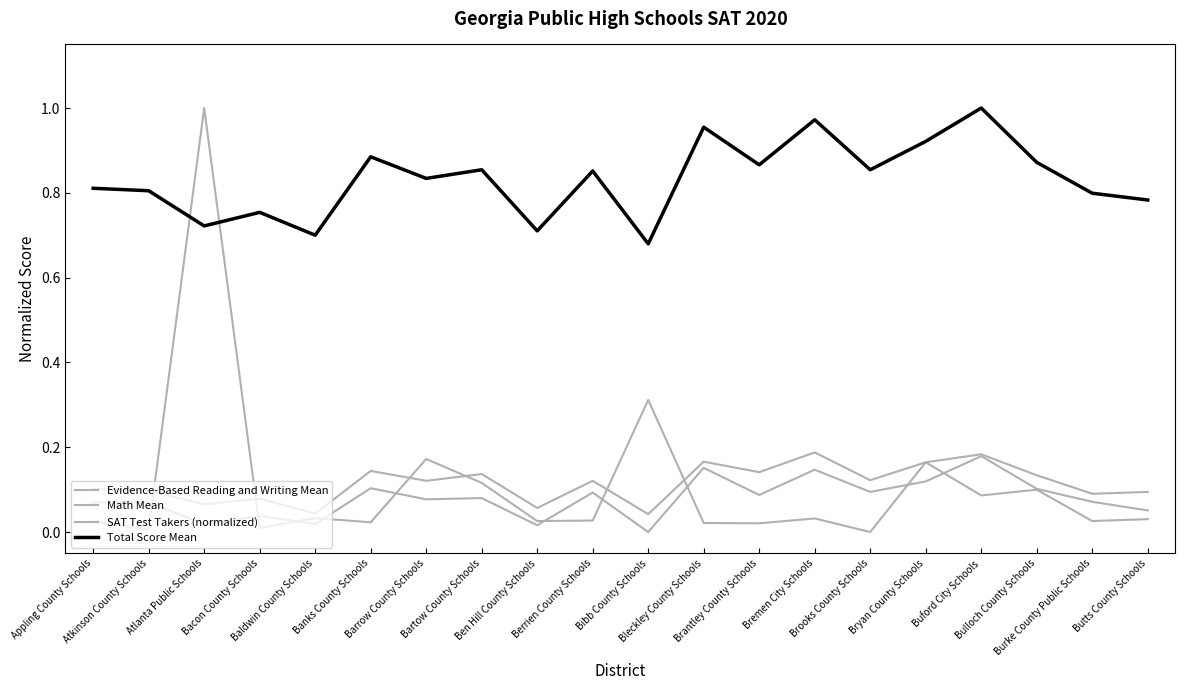

The SAT Test Takers (normalized) series shows 0.0 at Burke County Public Schools. True or false?

True